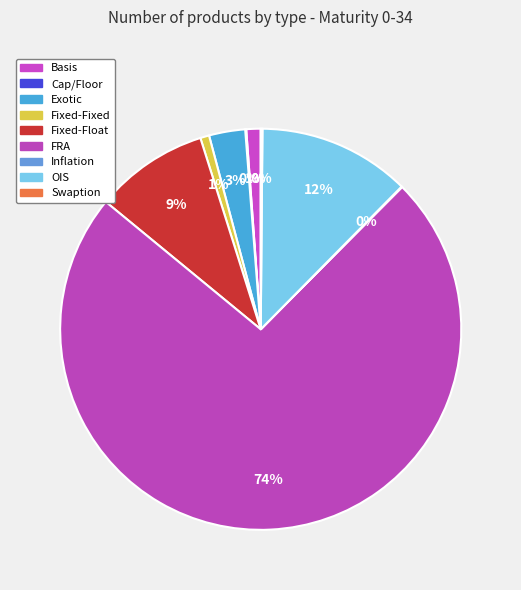

To the nearest percent, what is the average slice percentage?

11%